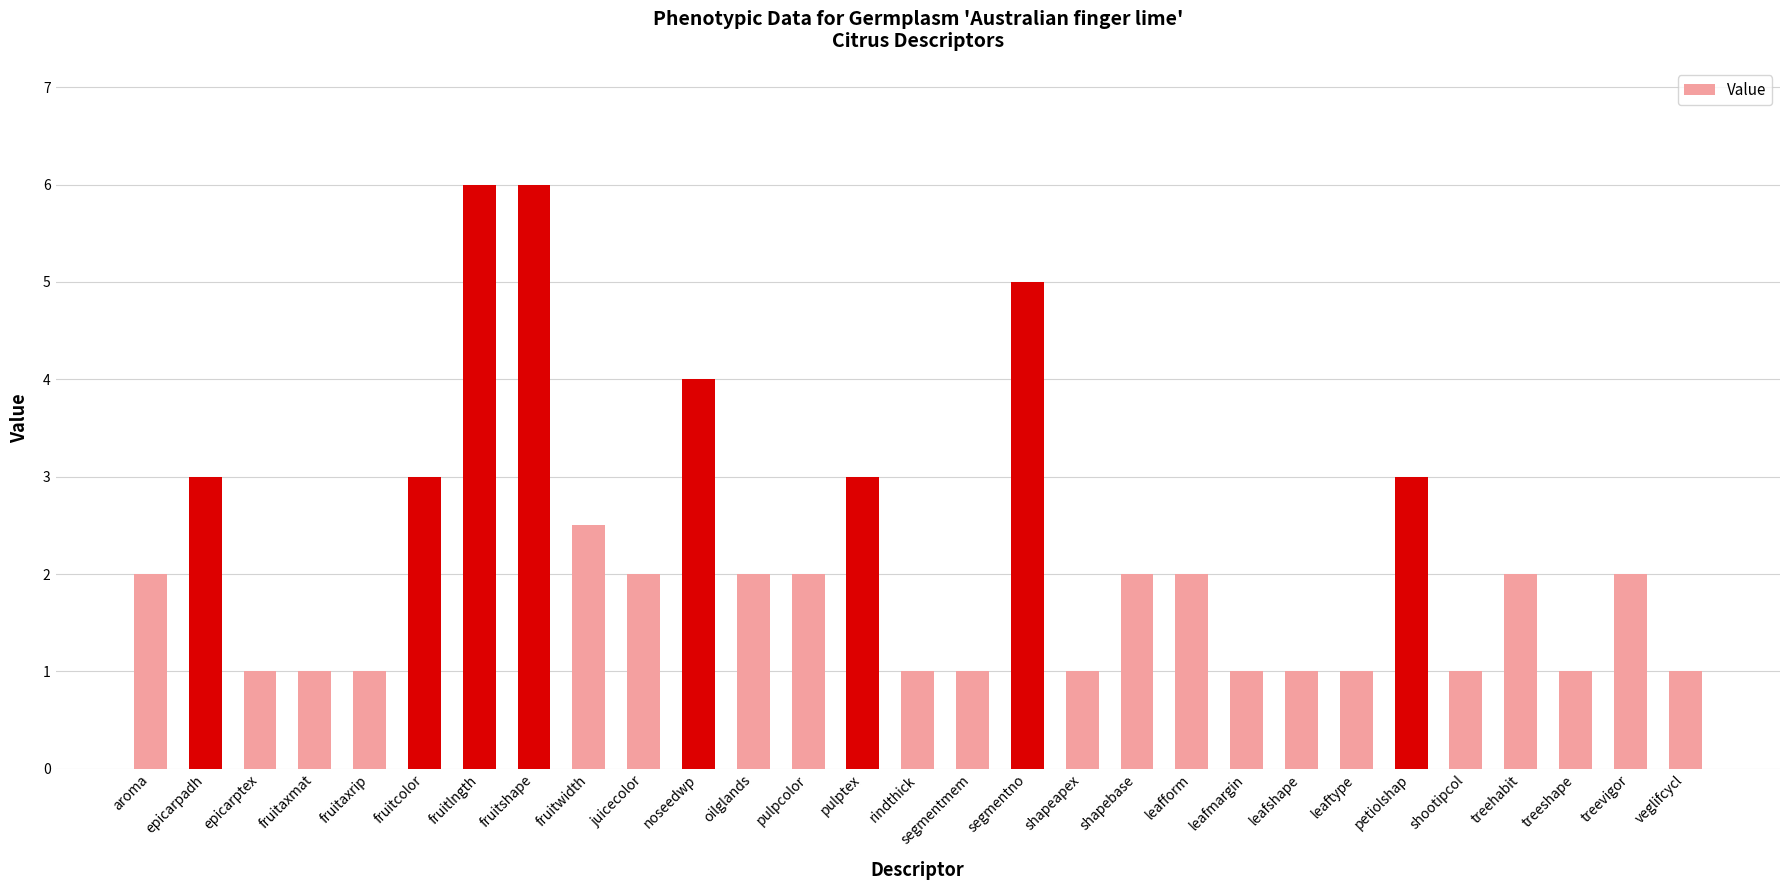

How many data points does each series have?

29